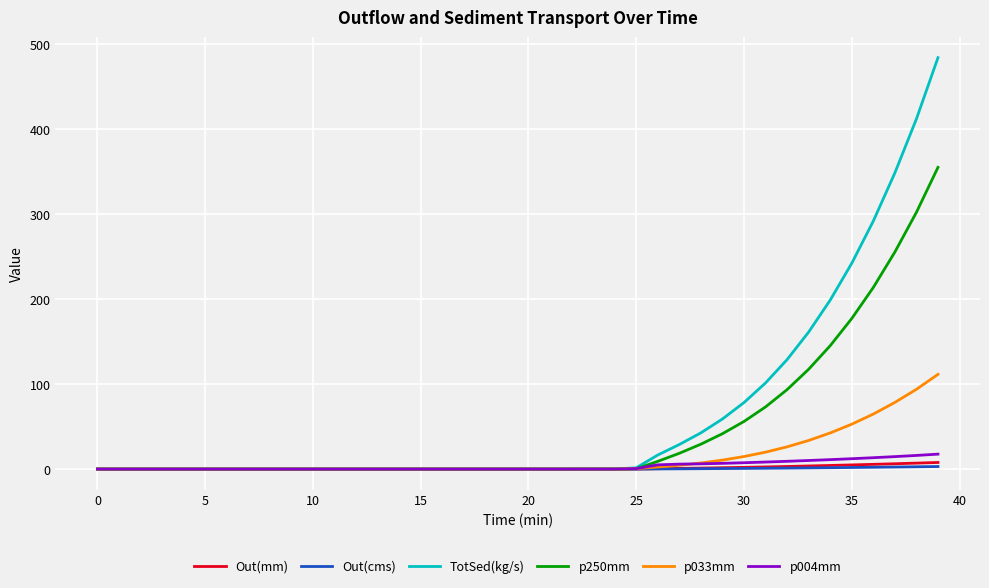

What is the greatest value displayed?

483.7